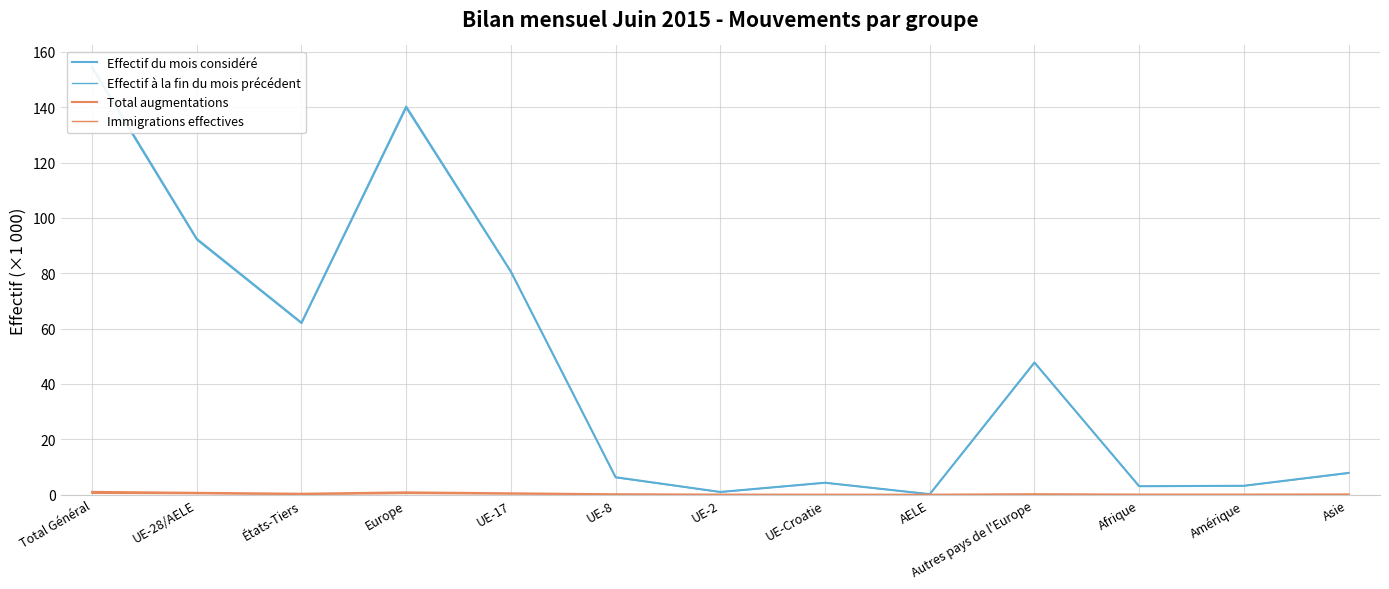

The Immigrations effectives series shows 0.5 at Total Général. True or false?

True